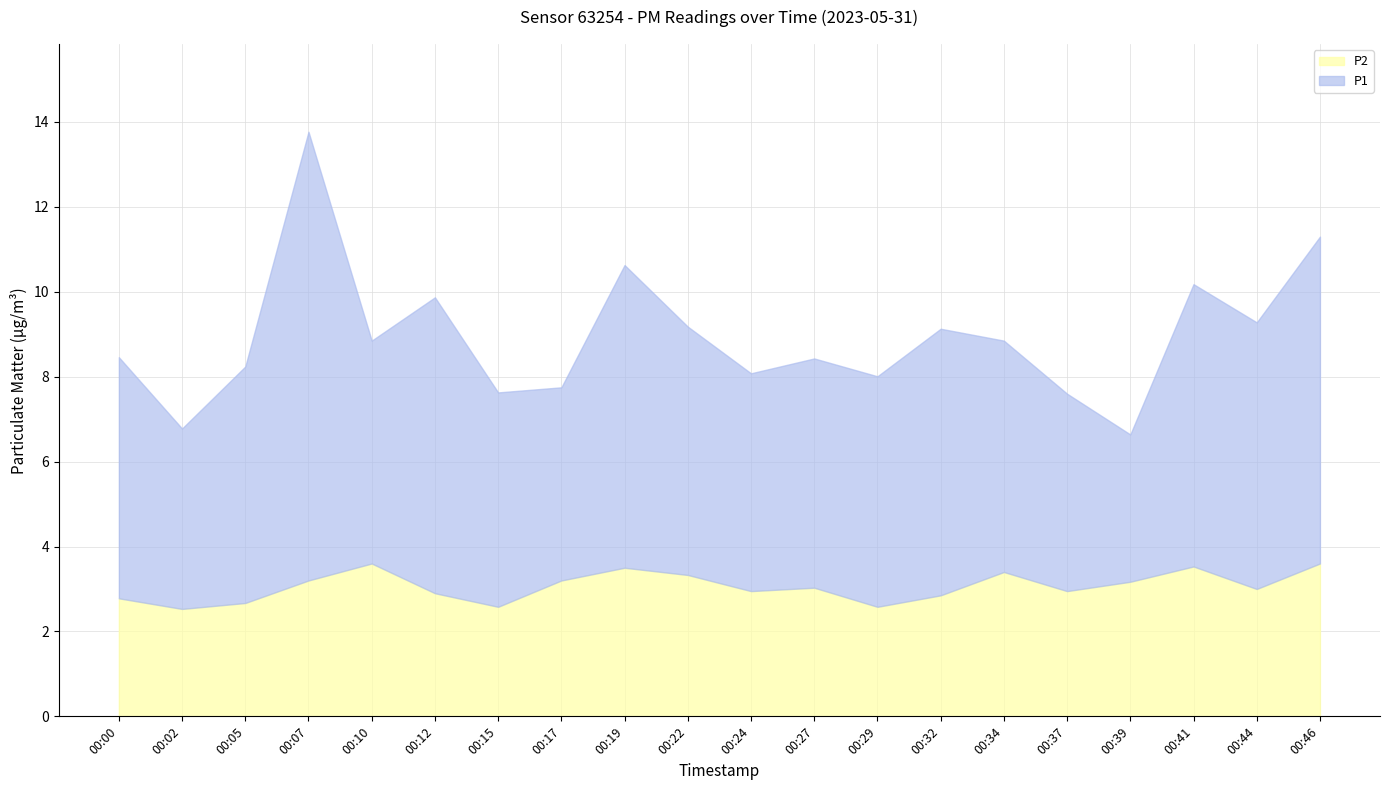

What is the difference between the second highest and minimum values in the P1 series?

4.2